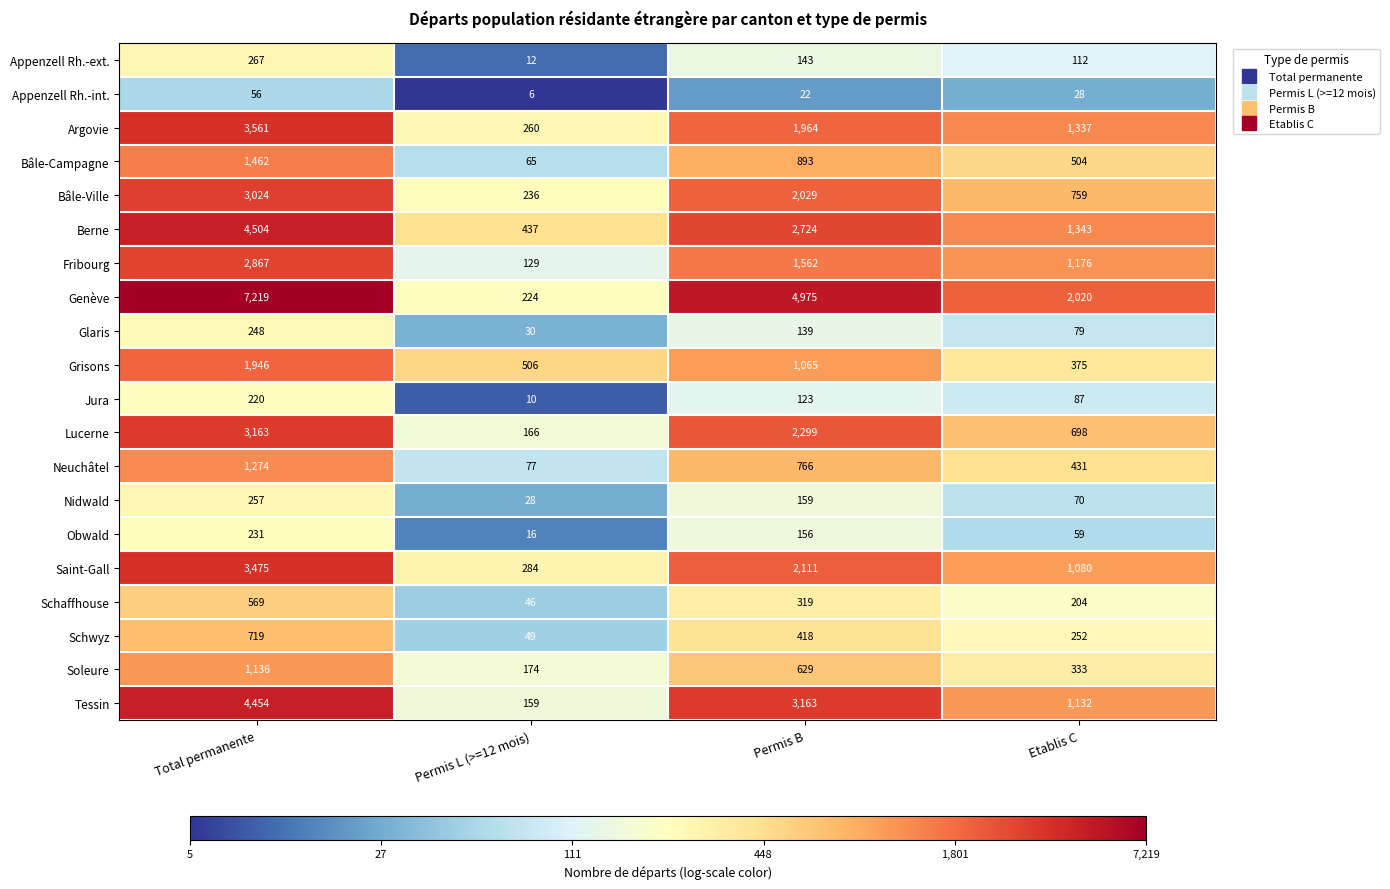

Which series has the largest range (max minus min)?

Genève